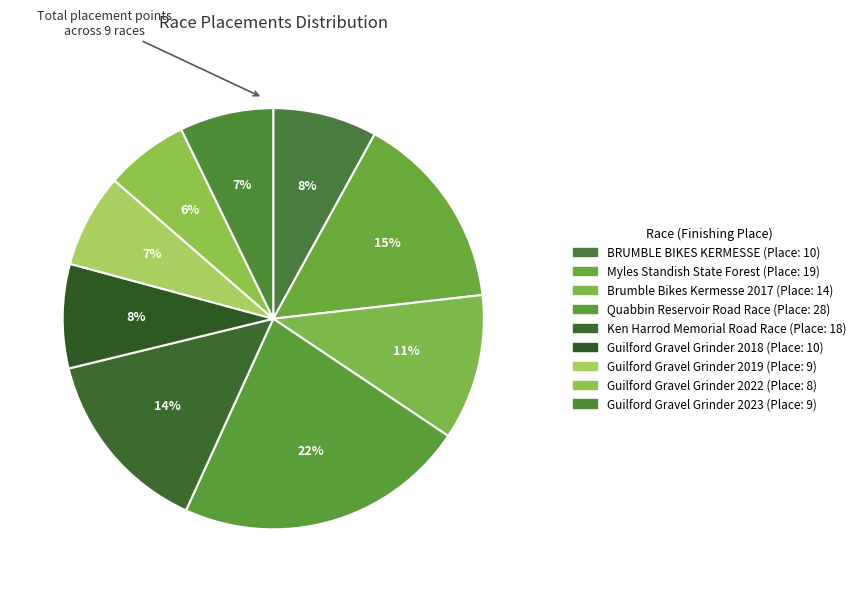

To the nearest percent, what portion does Guilford Gravel Grinder 2023 represent?

7%